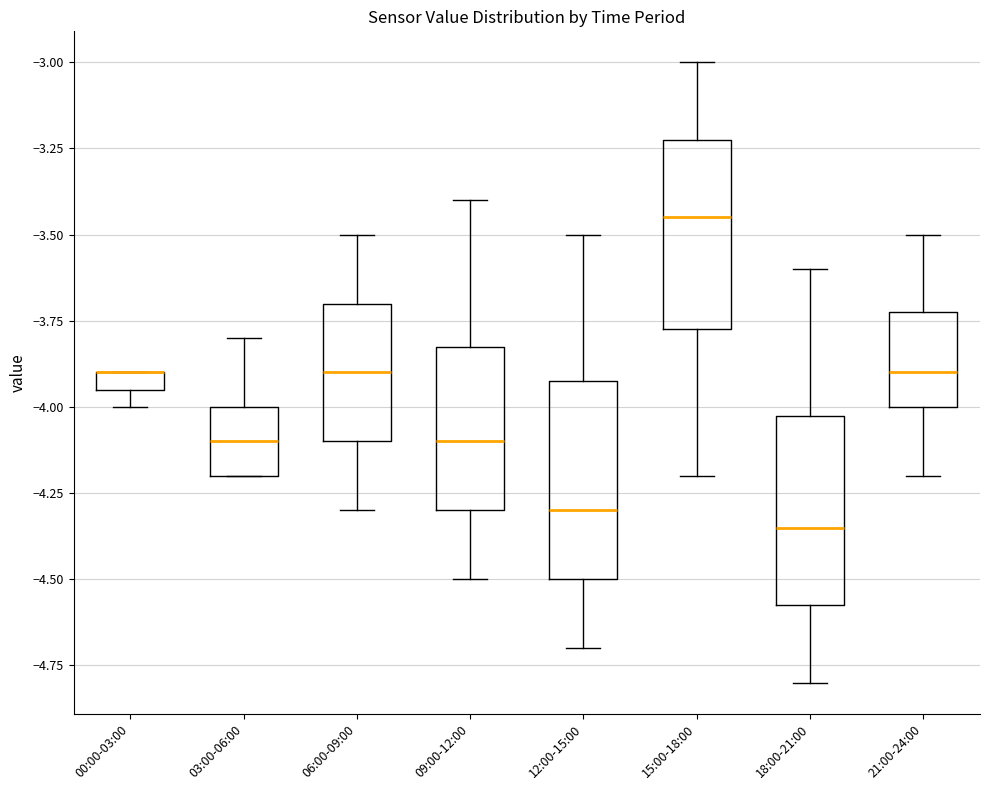

Where is the lower edge of the box for 18:00-21:00 on the y-axis? The values are not printed on the chart, so give them approximately, as read against the axis.

-4.55